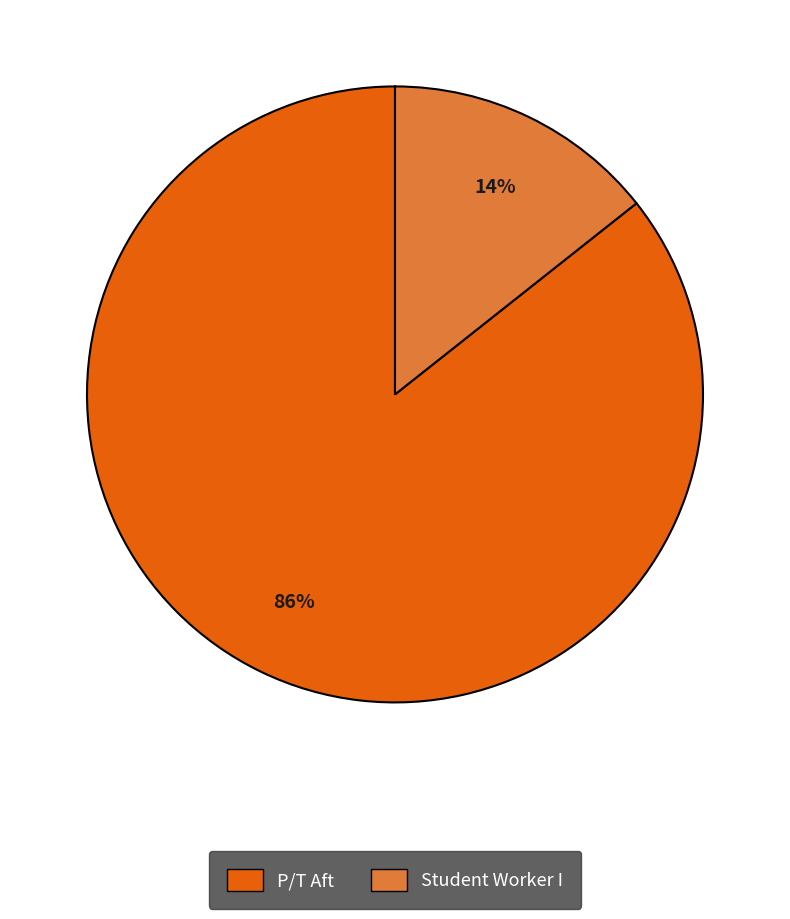

Is it true that Student Worker I is 3% of the pie?

False